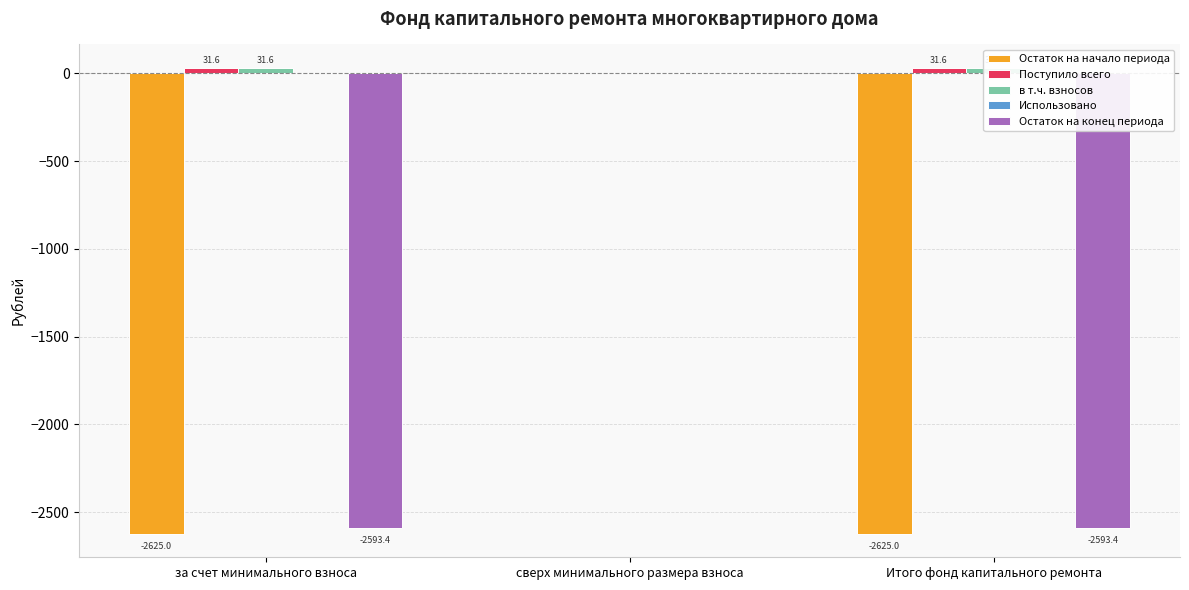

How many negative values does the Остаток на начало периода series have?

2